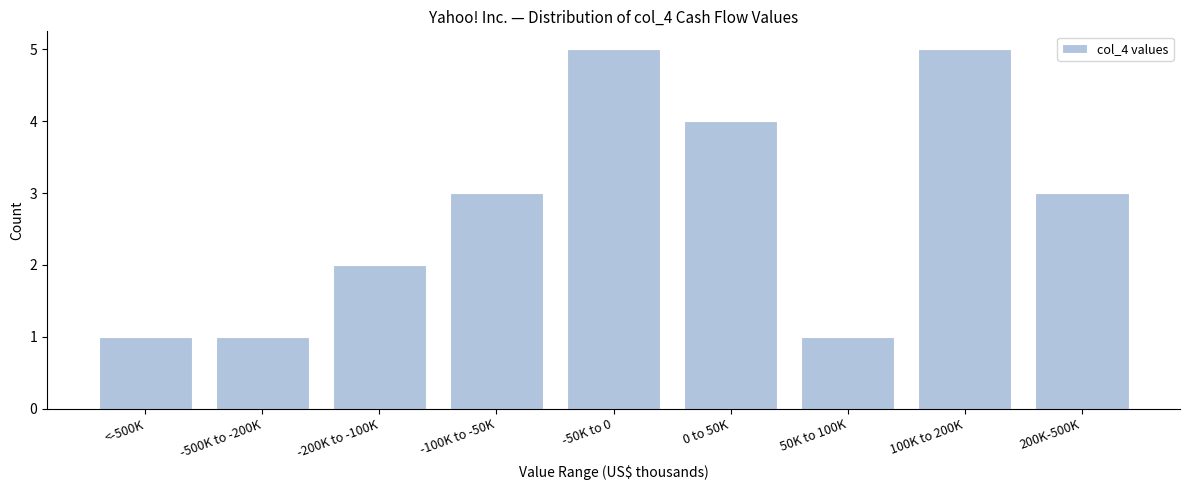

Reading left to right, list all the values displayed in this chart.

<-500K=1	-500K to -200K=1	-200K to -100K=2	-100K to -50K=3	-50K to 0=5	0 to 50K=4	50K to 100K=1	100K to 200K=5	200K-500K=3